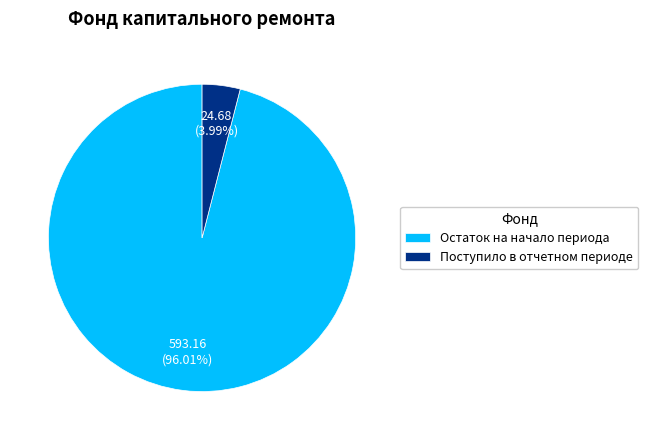

Rank the categories by value from highest to lowest.

Остаток на начало периода, Поступило в отчетном периоде